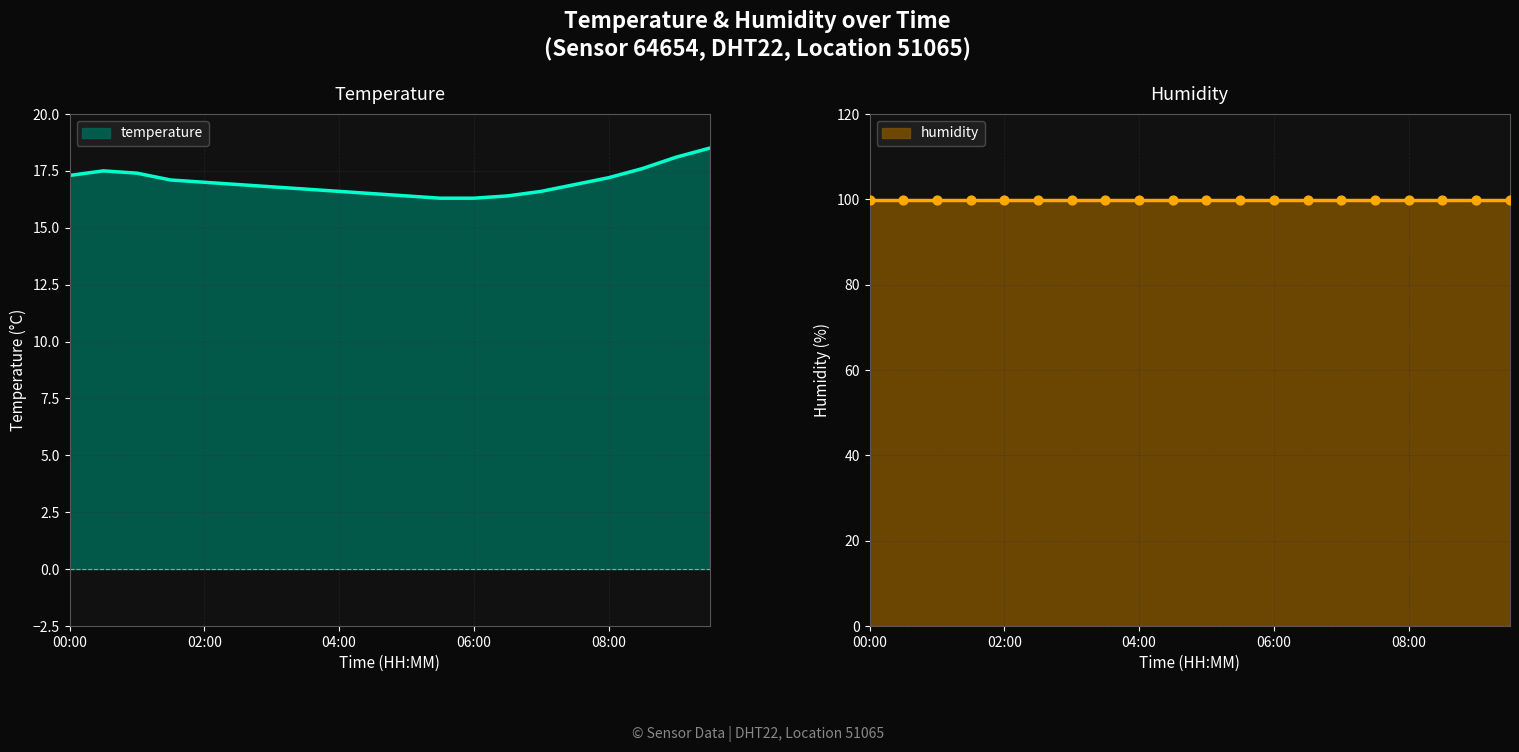

Which has a higher value, 09:00 or 06:00?

09:00